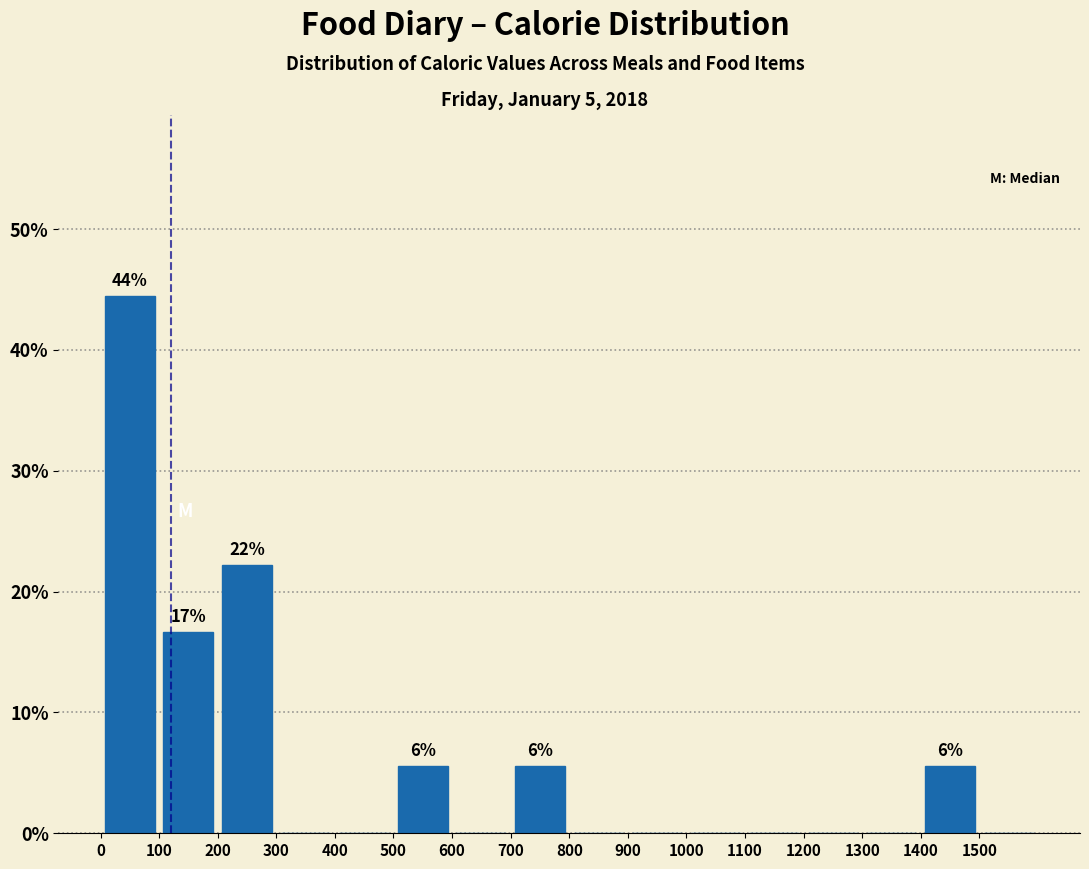

Which range on the x-axis has the tallest bar?

0 to 100